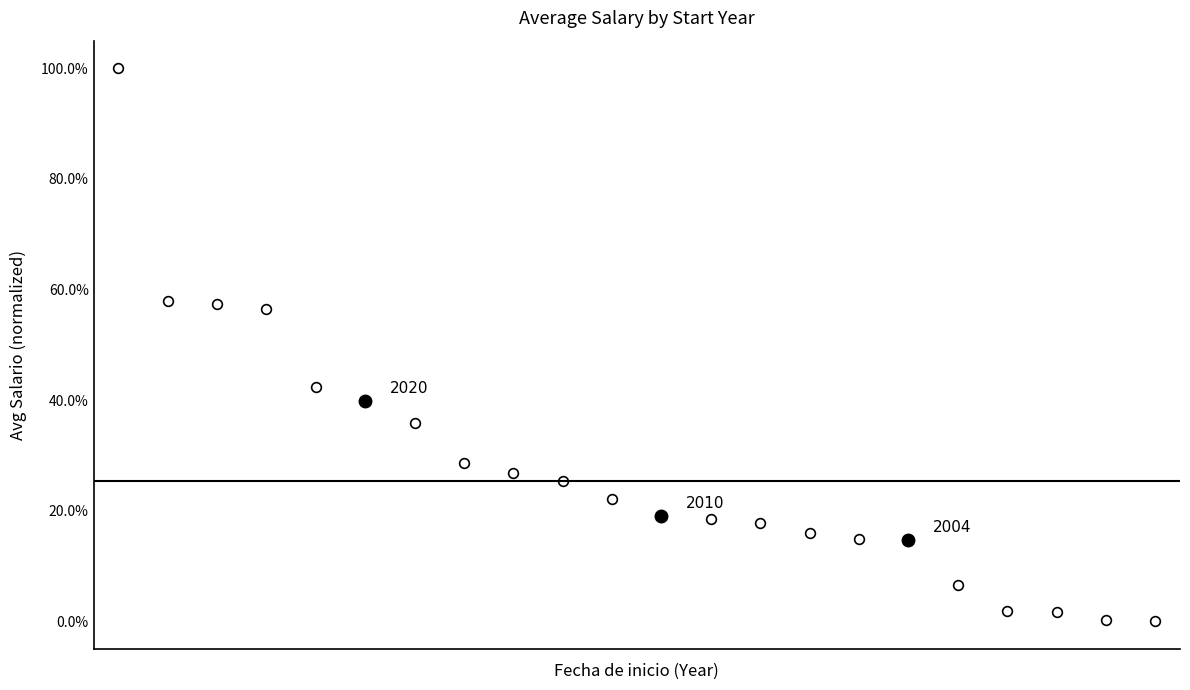

What is the difference between the second highest and second lowest values?

0.6